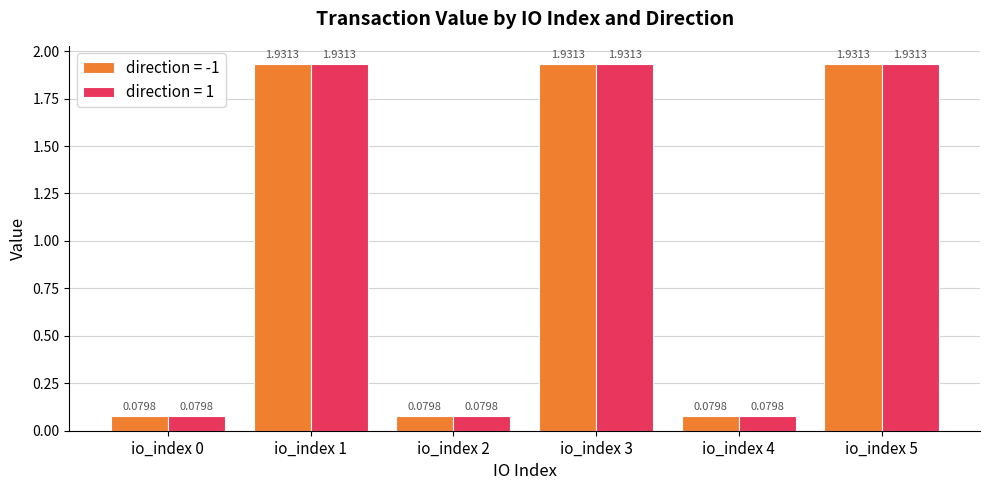

What is the total value across all series at io_index 3?

3.9